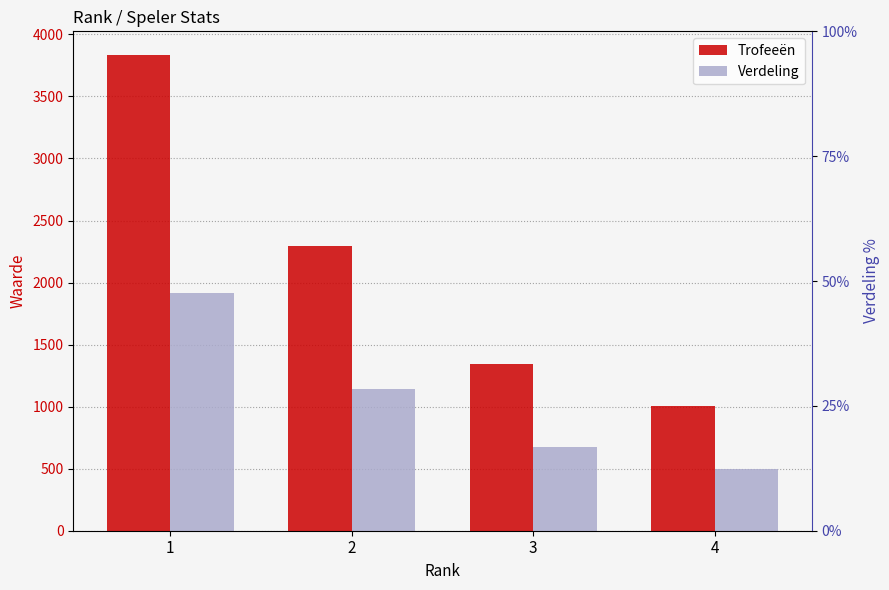

Is the value of Trofeeën at 1 greater than the value of Verdeling at 1?

Yes